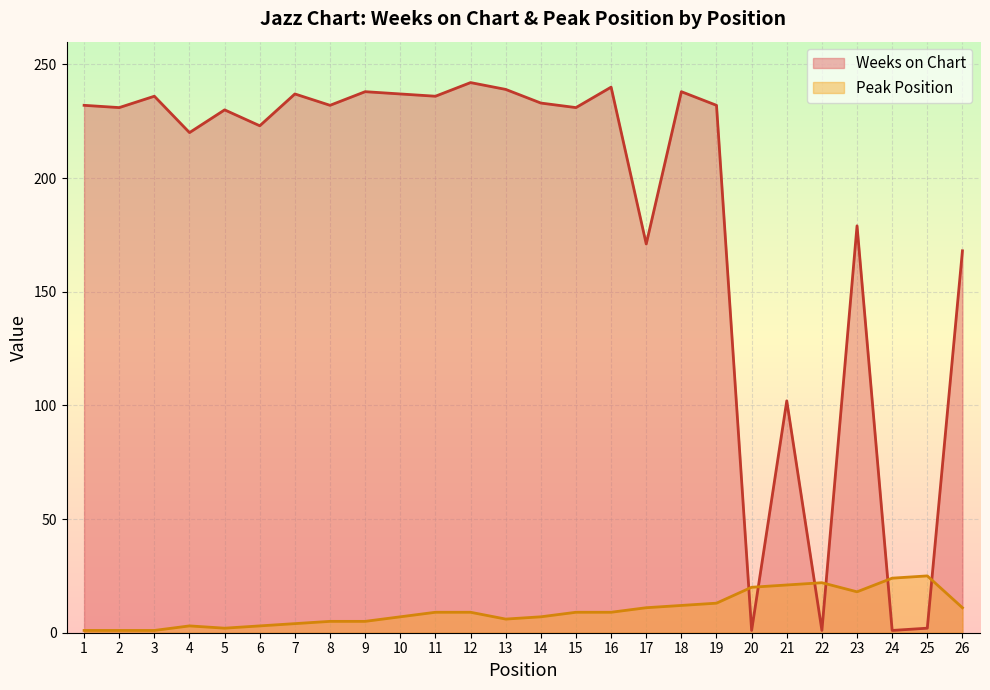

At which label is Weeks on Chart closest to 121?

21